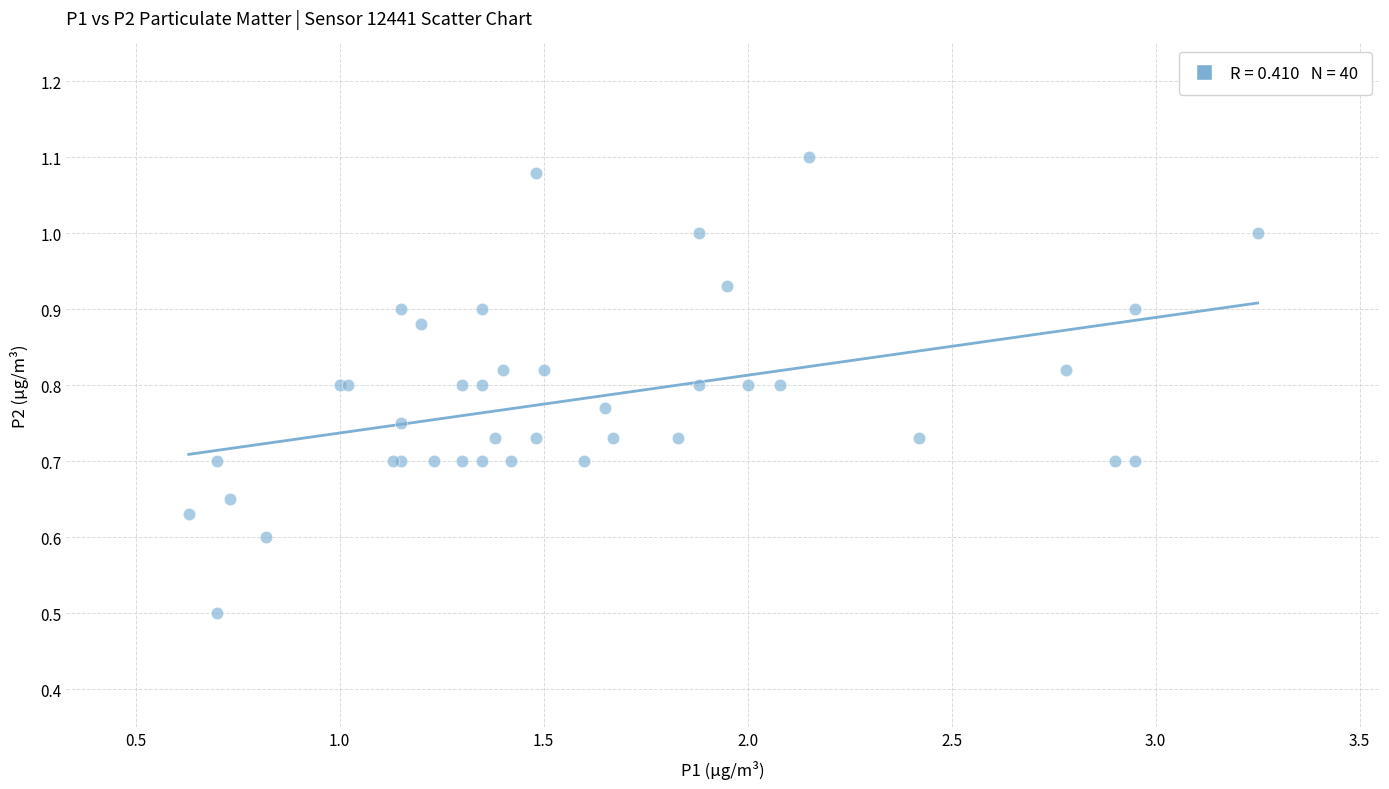

What Y value in the scatter plot is closest to 0?

0.5